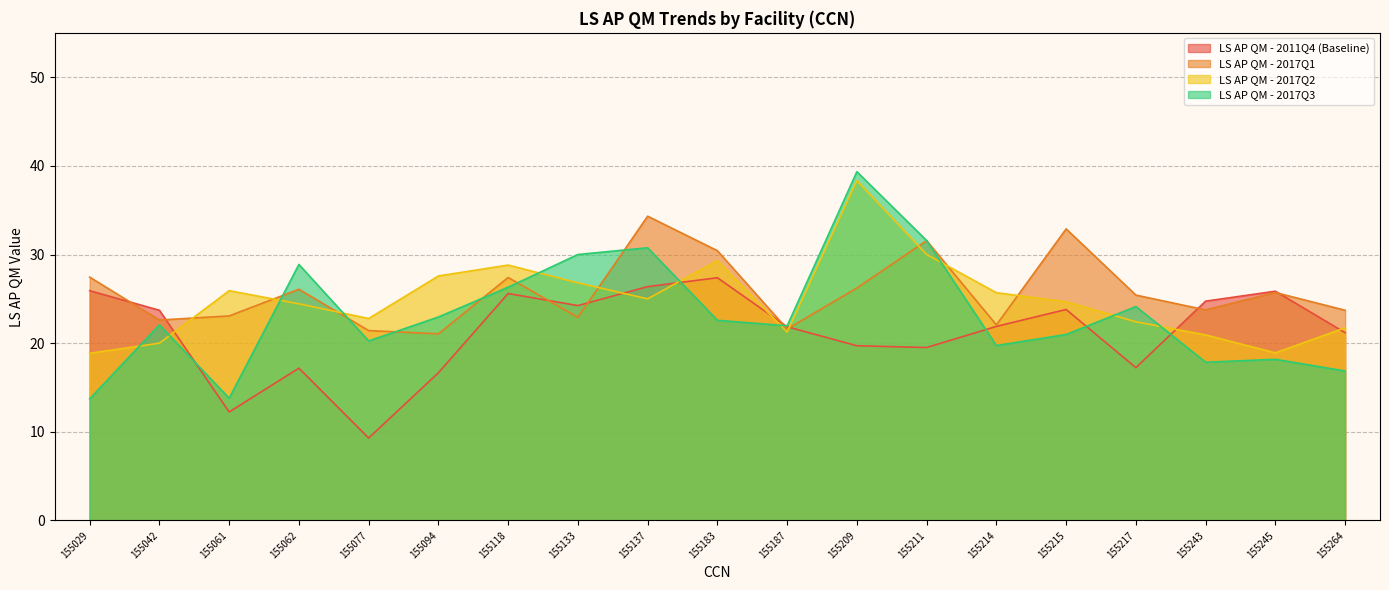

Rank the categories by LS AP QM - 2017Q1 value from highest to lowest.

155137, 155215, 155211, 155183, 155029, 155118, 155209, 155062, 155245, 155217, 155243, 155264, 155061, 155133, 155042, 155214, 155187, 155077, 155094